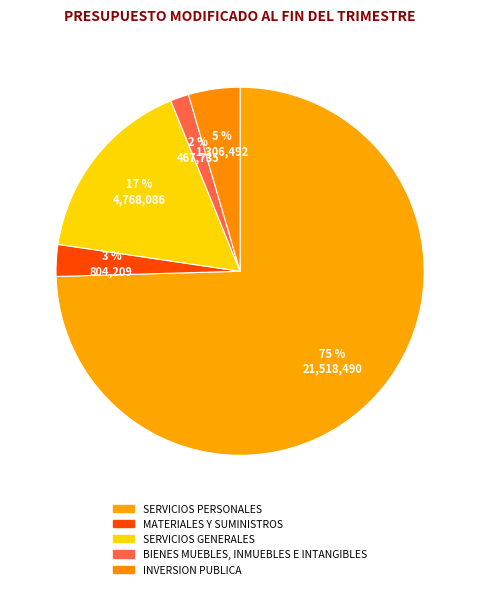

True or false: SERVICIOS GENERALES accounts for 17% of the total.

True